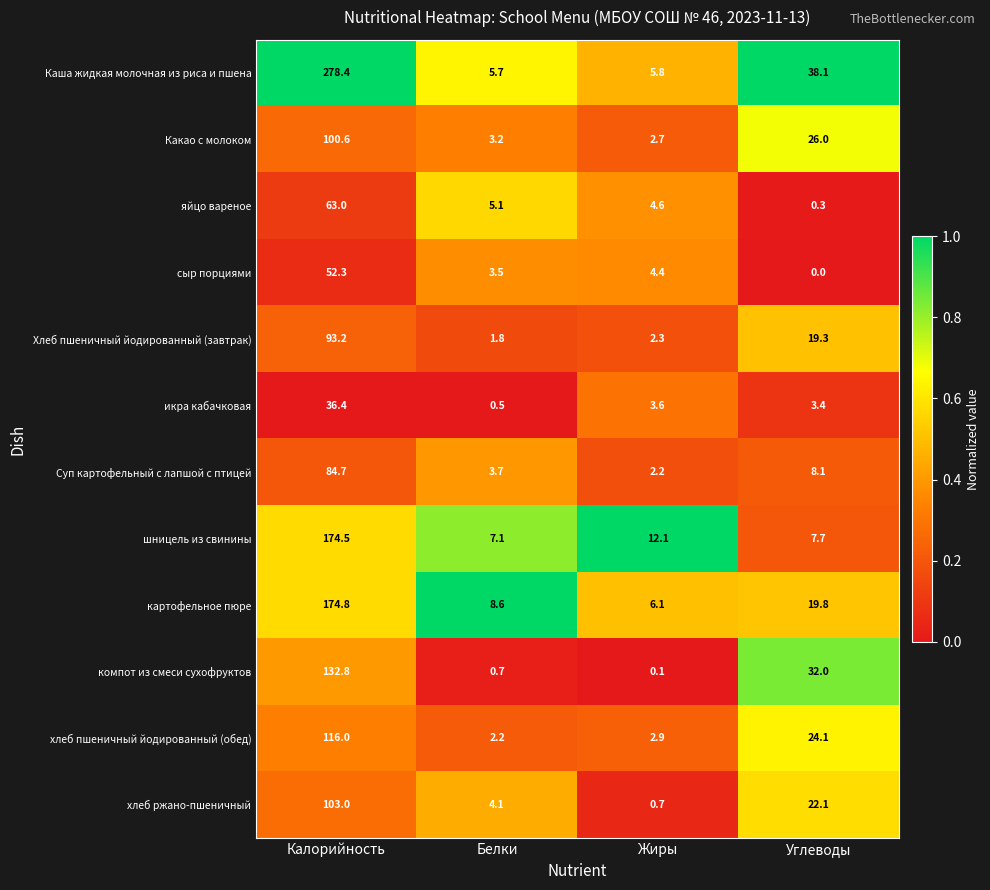

Which series has the largest range (max minus min)?

Каша жидкая молочная из риса и пшена